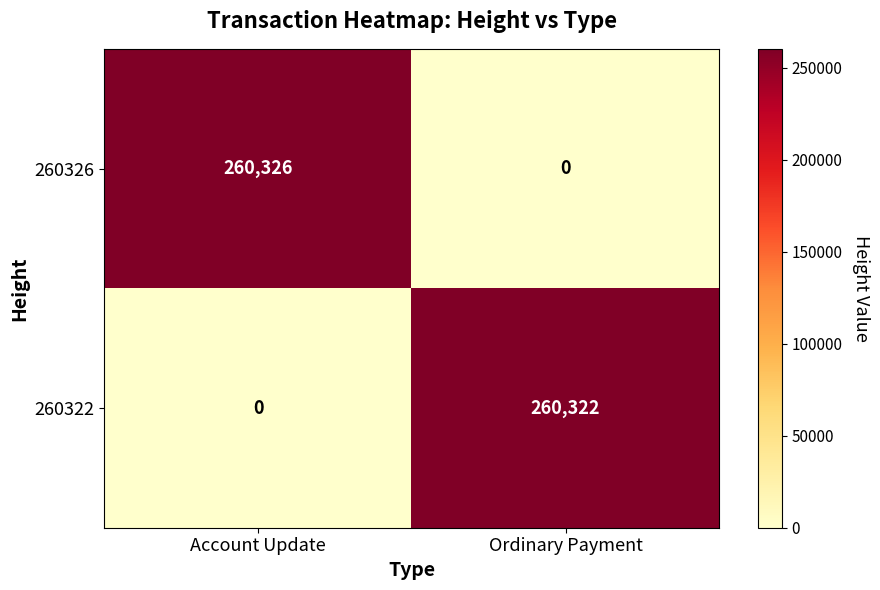

True or false: 260326 has a value of 0 at Ordinary Payment.

True